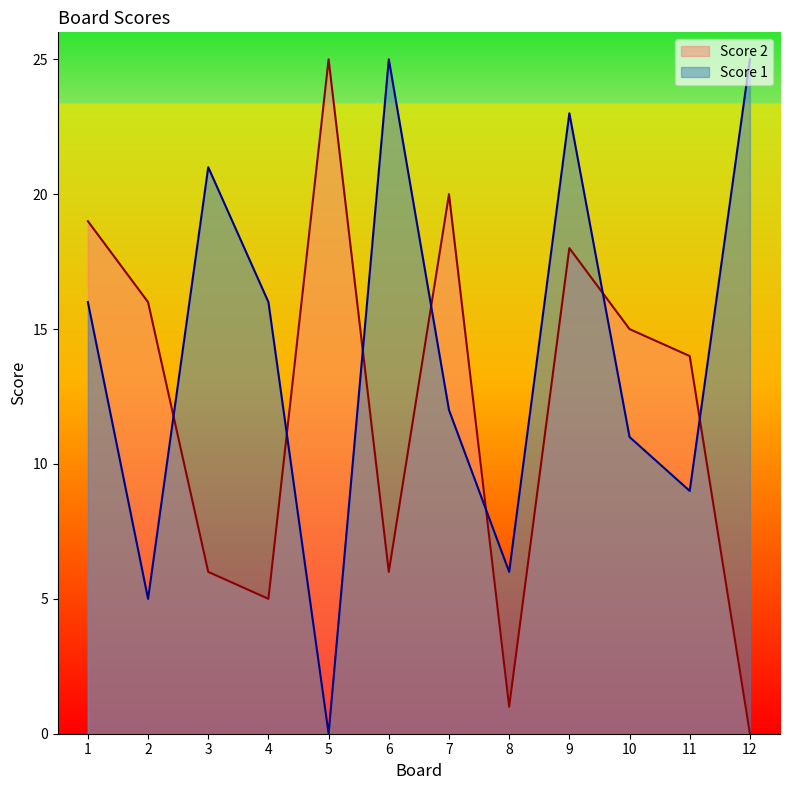

Rank the series by their maximum value, from highest to lowest.

Score 2, Score 1